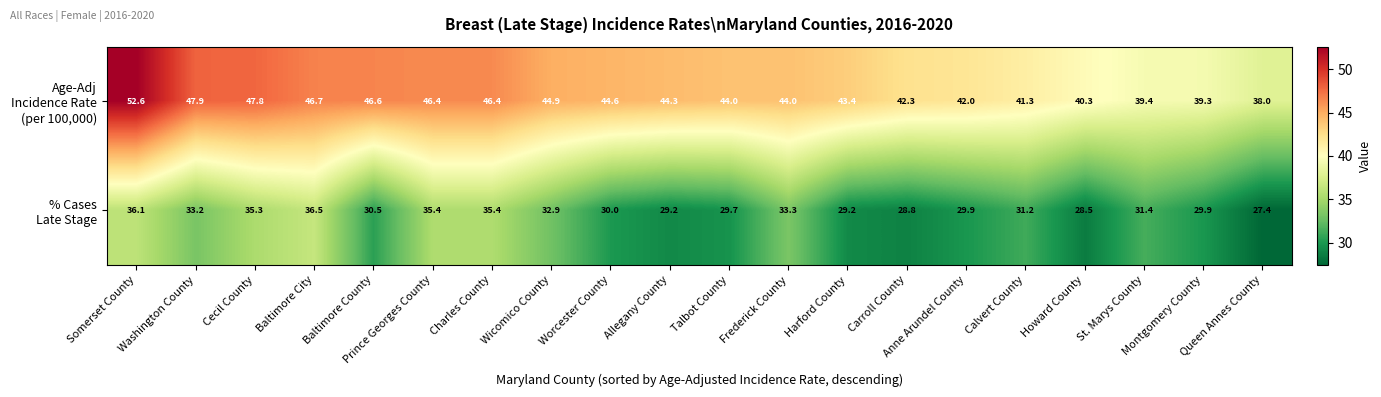

What is the spread (max minus min) of values at Charles County?

11.0